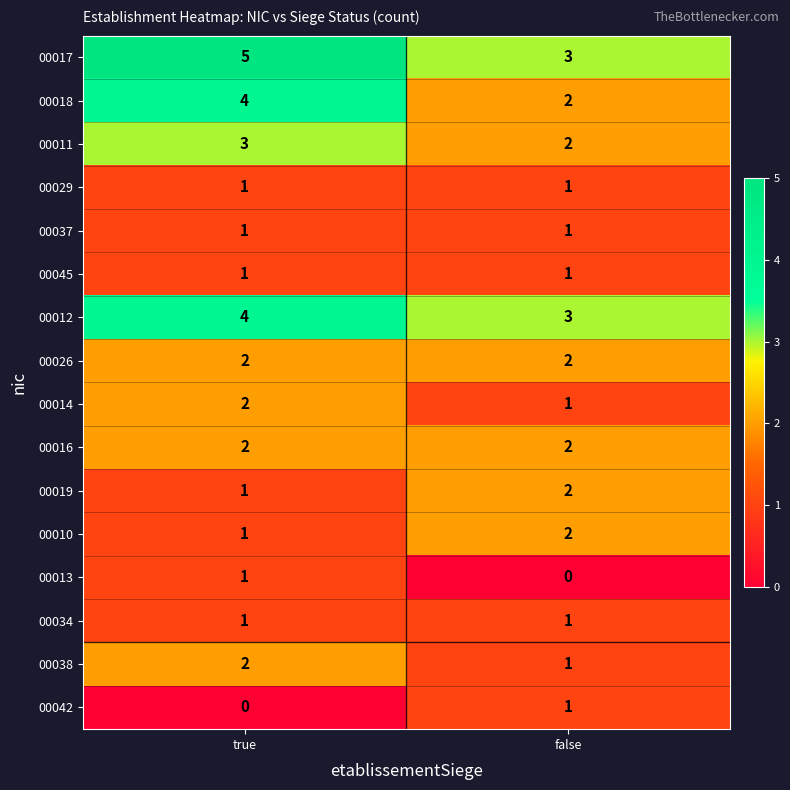

Is the value of 00042 at true greater than the value of 00026 at false?

No